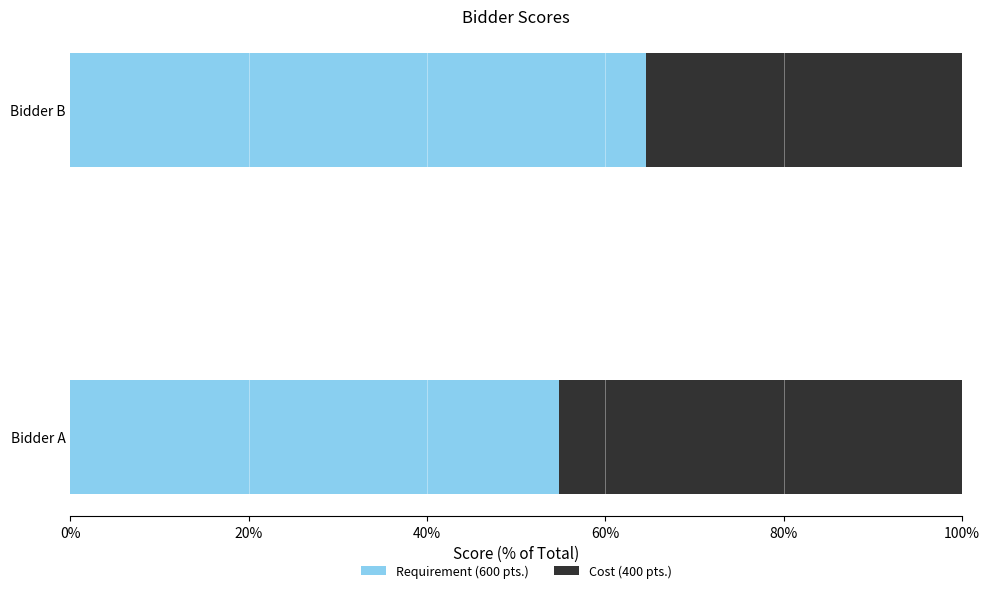

Rank the categories by Requirement (600 pts.) value from lowest to highest.

Bidder A, Bidder B